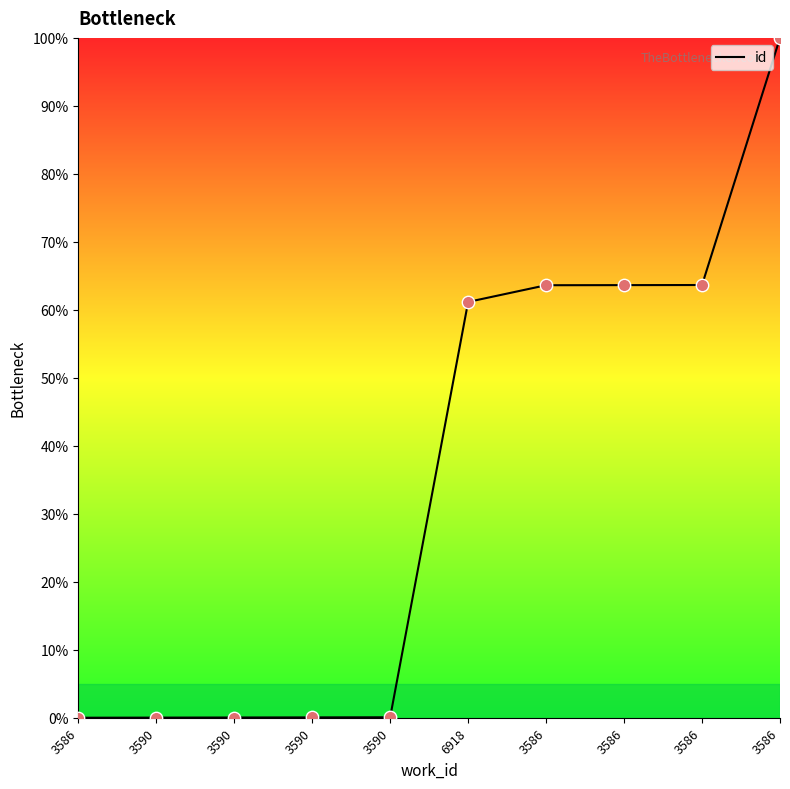

What is the change in value from 3586 to 3586?

+100.0